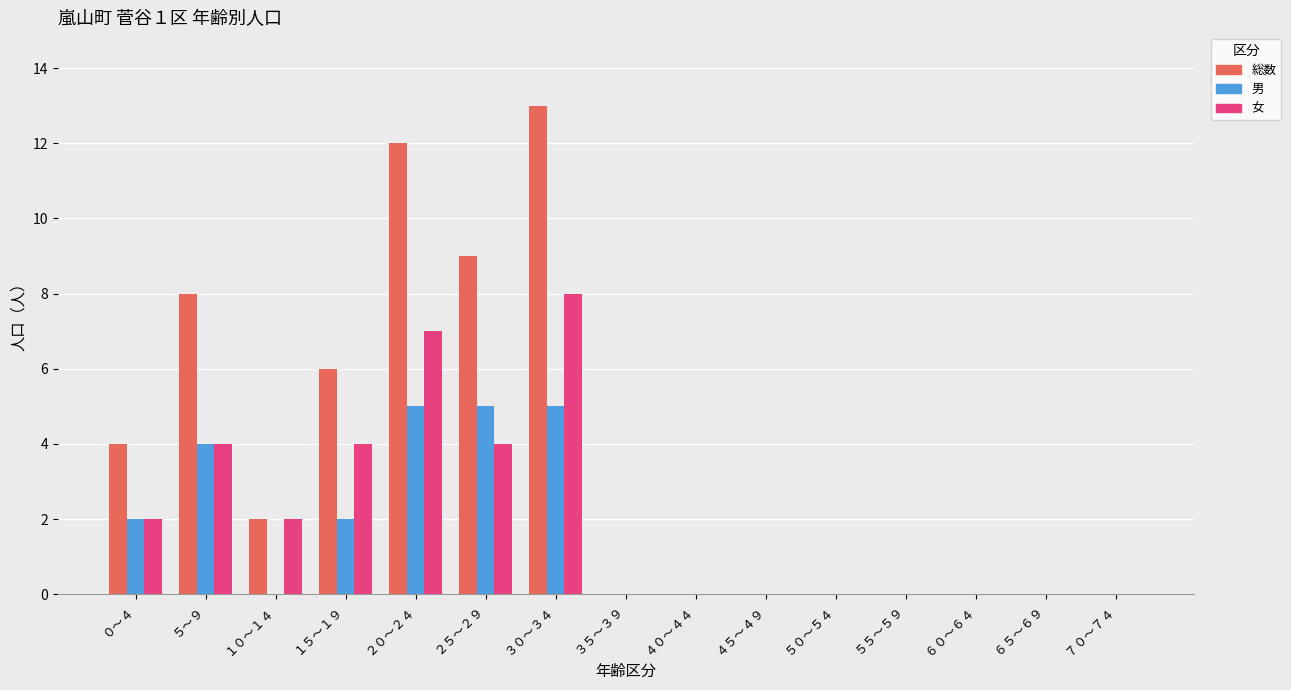

What is the sum of all 女 values?

31